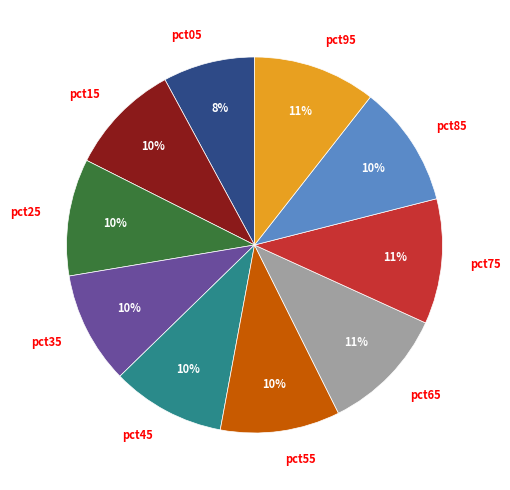

The pct75 slice represents 11% of the pie. True or false?

True